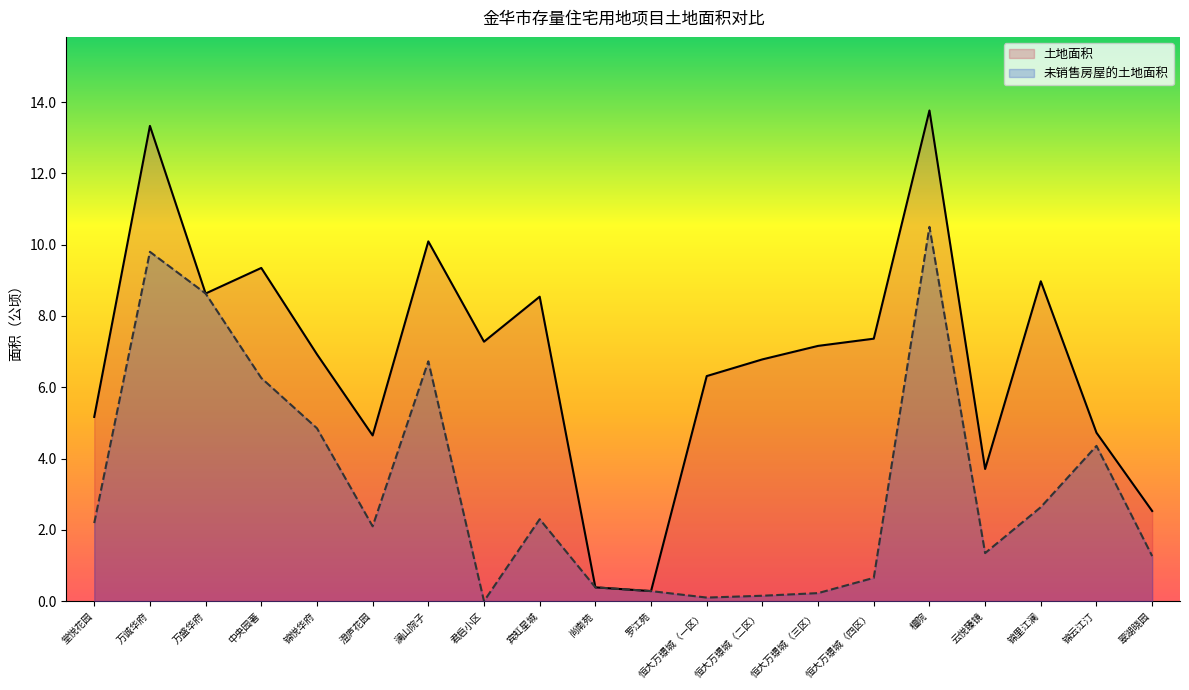

What is the average value of the 未销售房屋的土地面积 series?

3.2